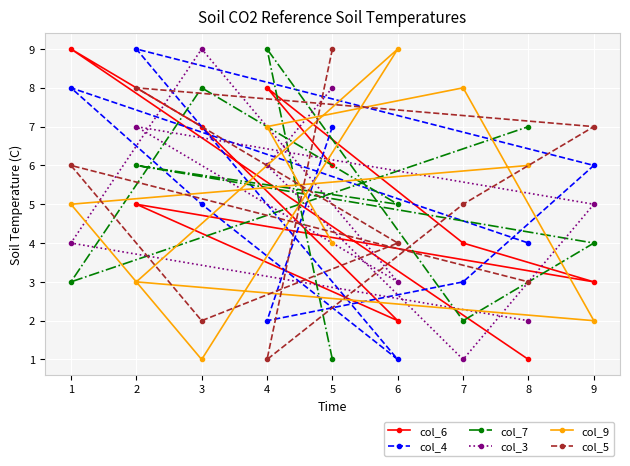

The value of col_9 at 8 is 6. True or false?

True